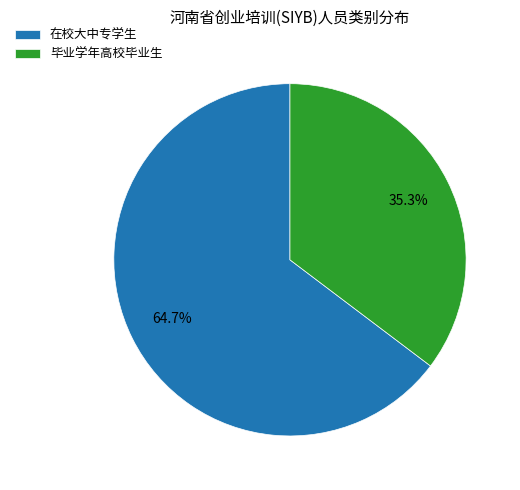

Which slice is the smallest?

毕业学年高校毕业生